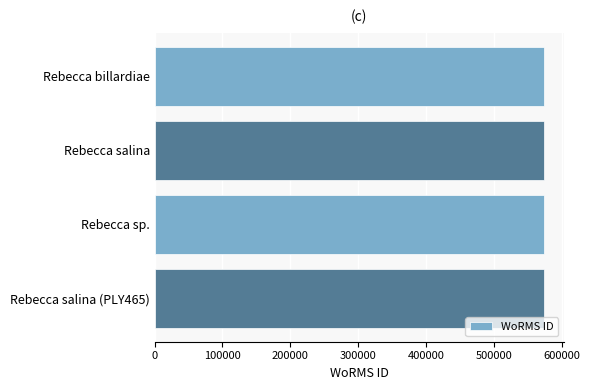

The chart shows a value of 191411 at Rebecca salina. True or false?

False